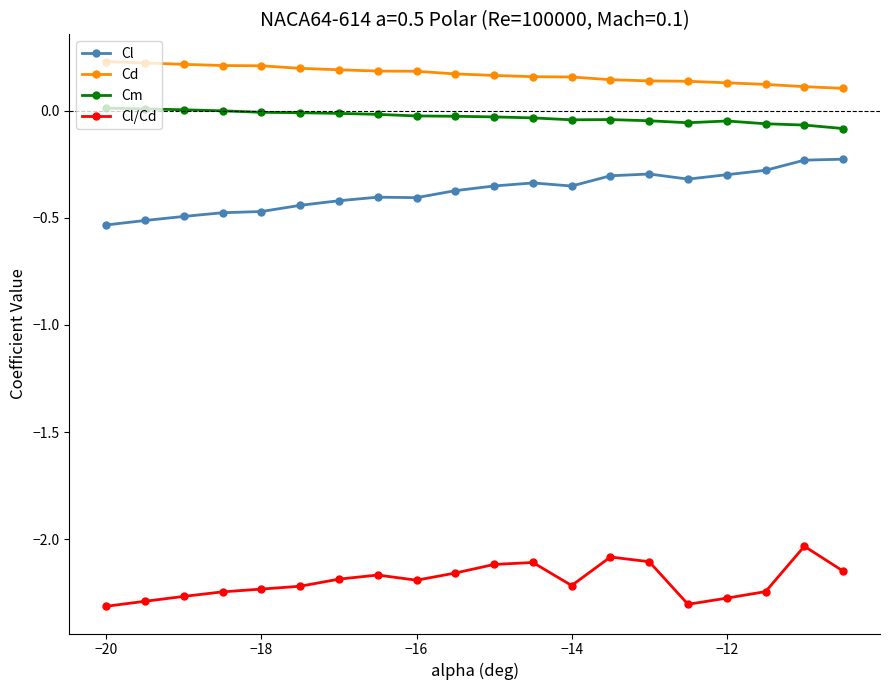

True or false: Cl and Cm intersect in this chart.

False